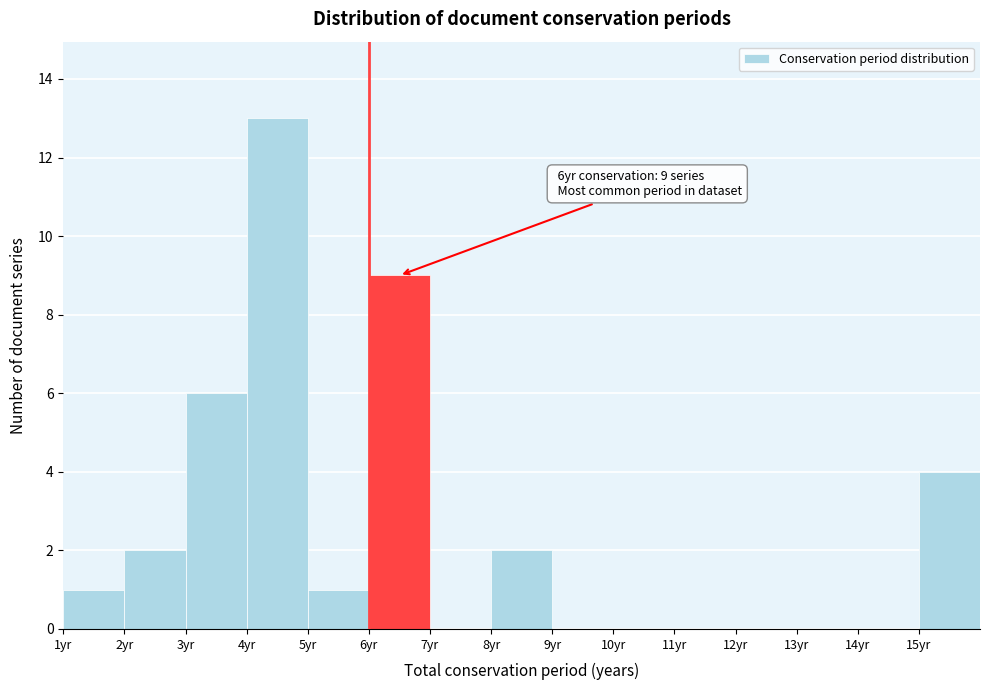

Over which range of the x-axis is the bar tallest?

4 to 5